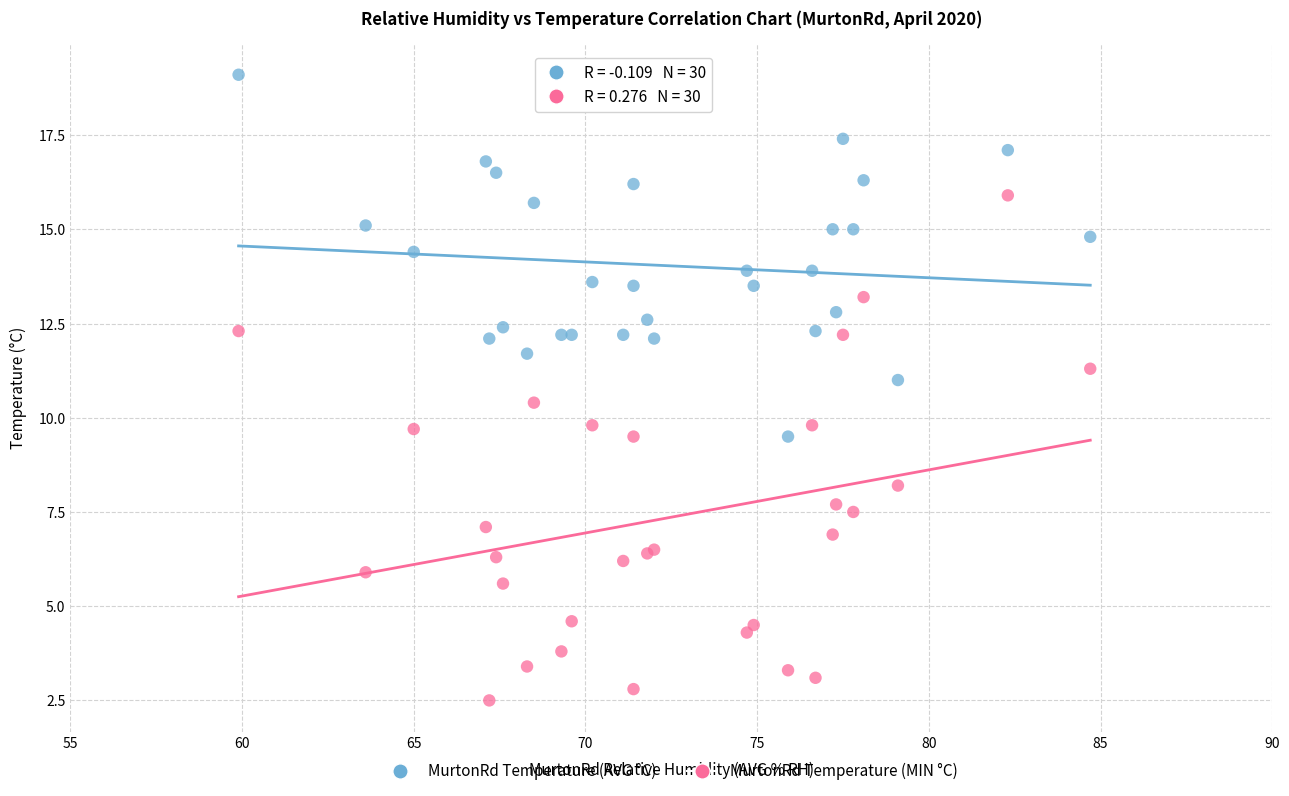

Which series has the largest Y range (max minus min)?

MurtonRd Temperature (MIN °C)